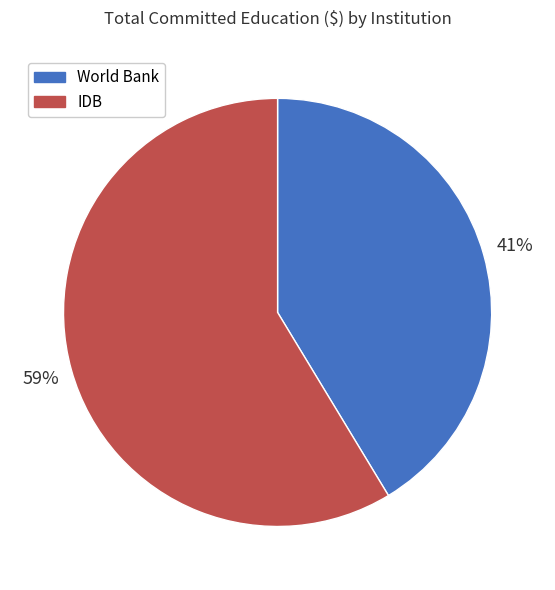

How many segments does this pie chart have?

2